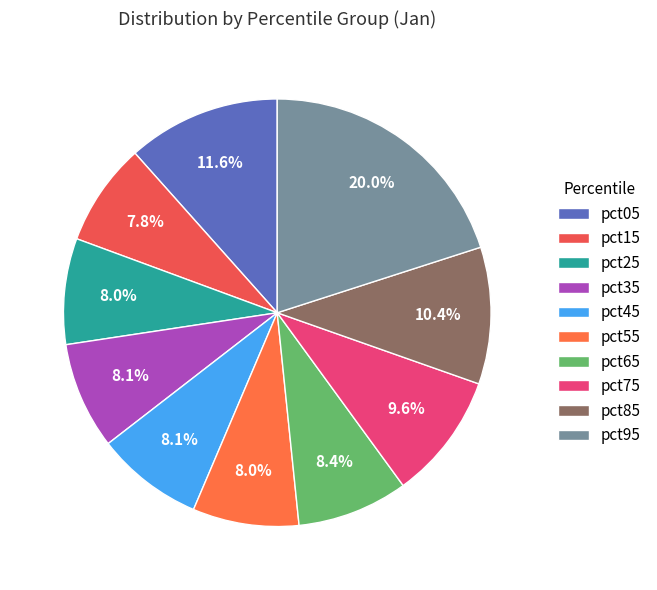

To the nearest percent, what is the difference between the largest and smallest slice percentages?

12%